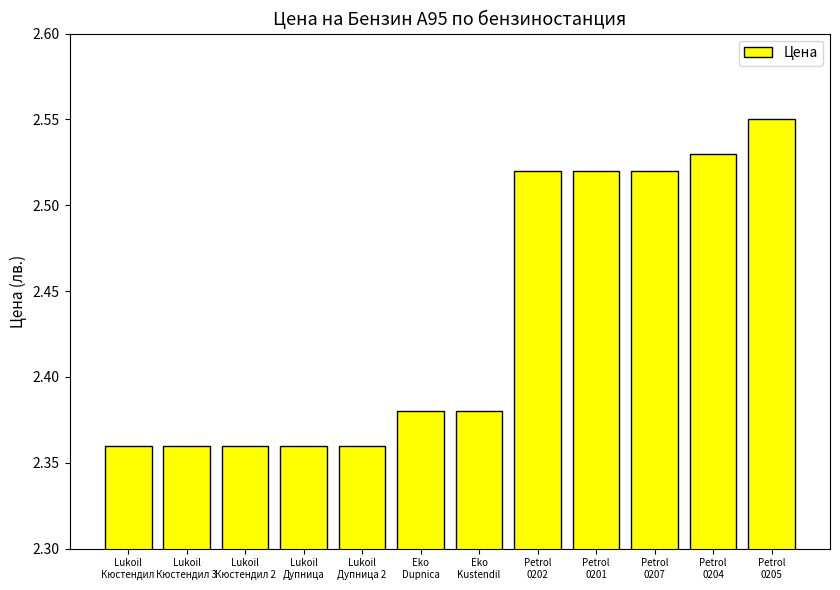

Which label corresponds to the largest value in the chart?

Petrol
0205